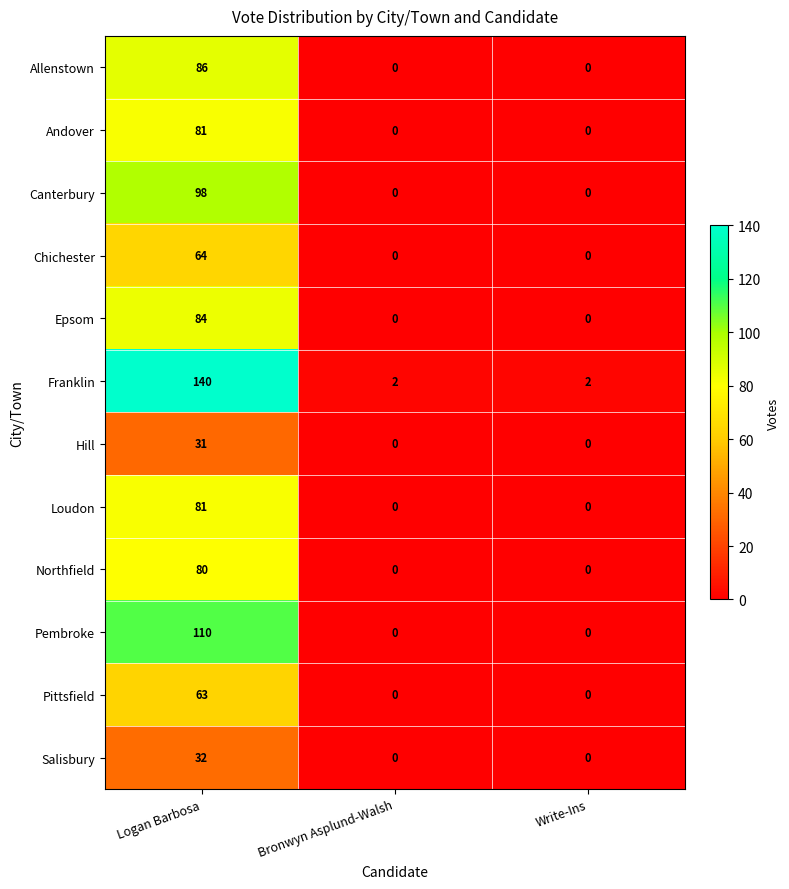

Which series has the largest total across all categories?

Franklin